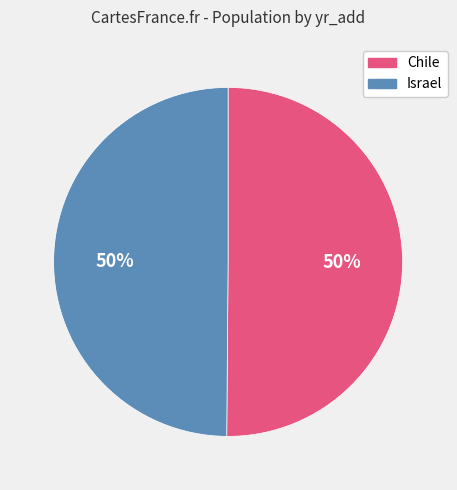

How many slices are in this pie chart?

2